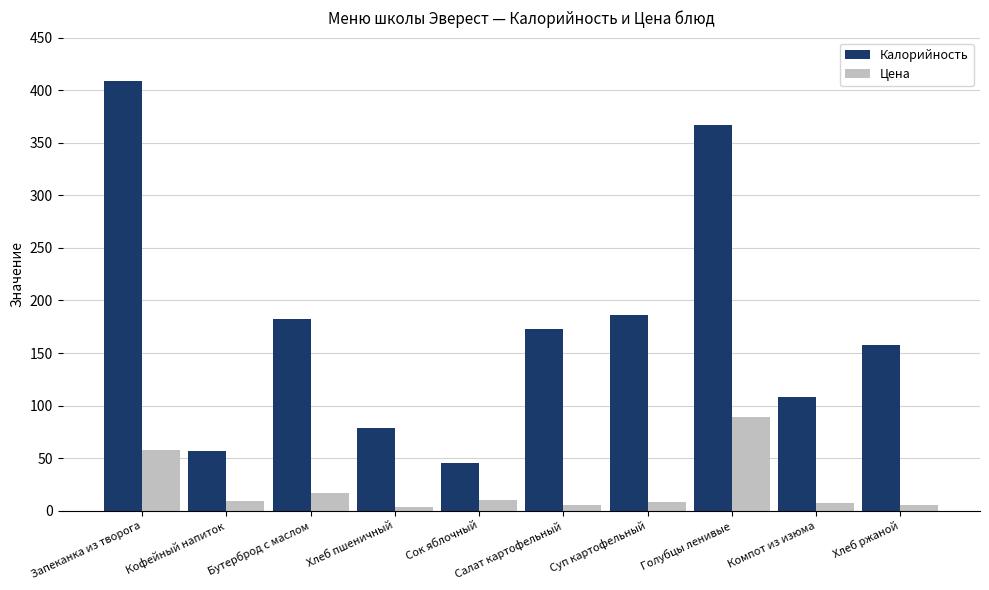

What is the average value of the Цена series?

21.4